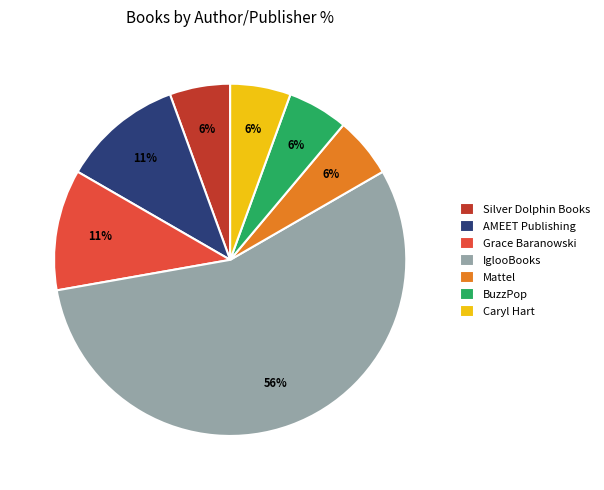

To the nearest percent, what is the average slice percentage?

14%